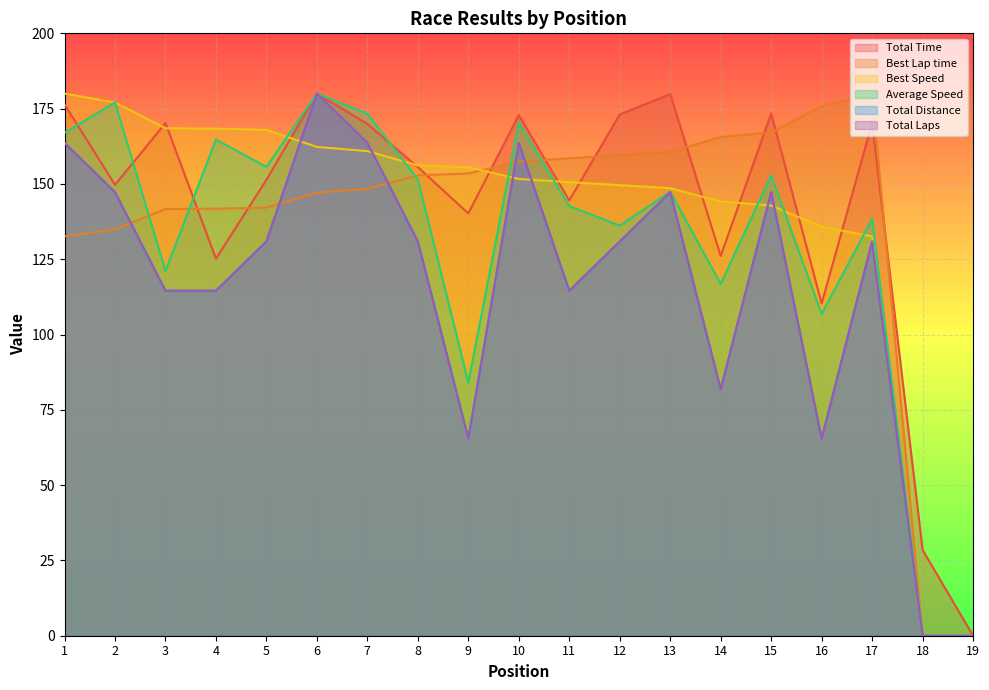

Count the number of data series in this chart.

6